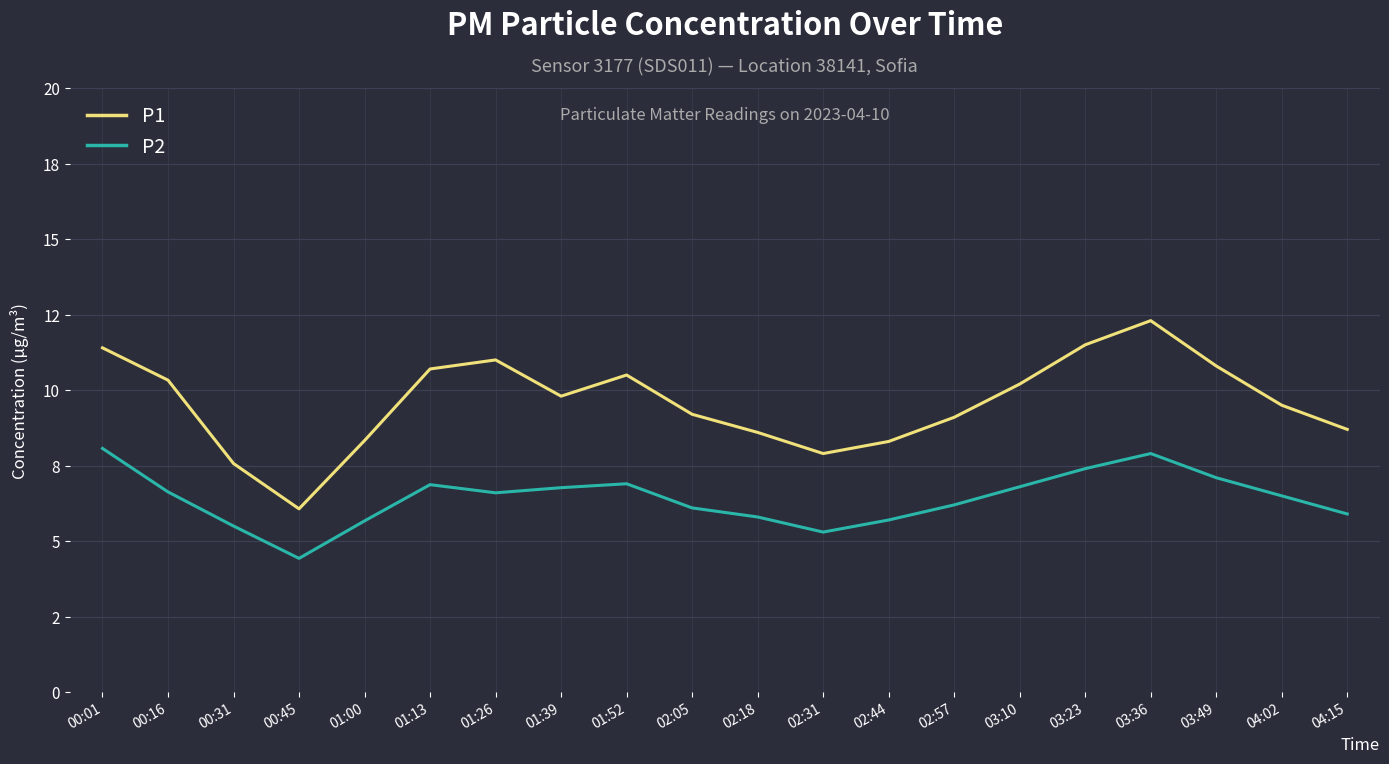

True or false: P1 and P2 intersect in this chart.

False